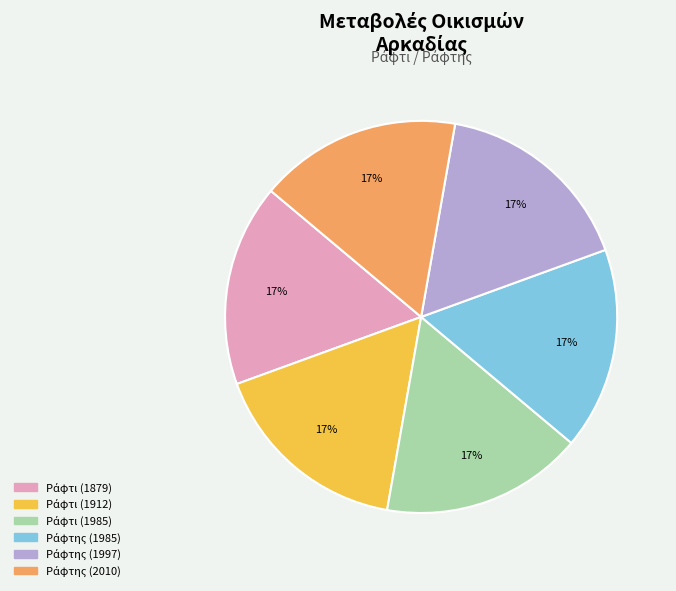

To the nearest percent, what is the average slice percentage?

17%